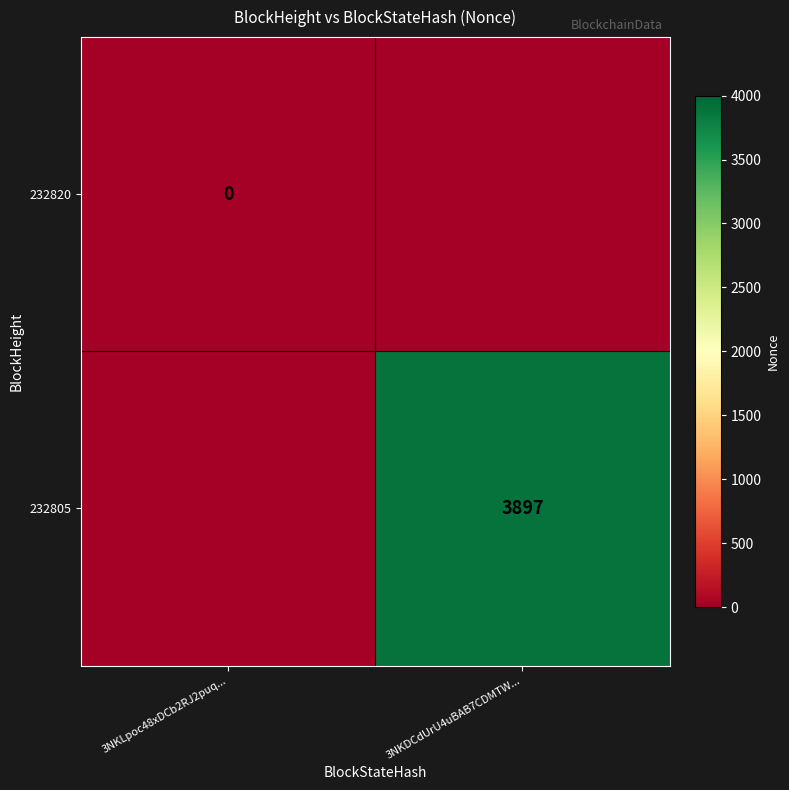

The value of 232805 at 3NKDCdUrU4uBAB7CDMTW... is 3897. True or false?

True